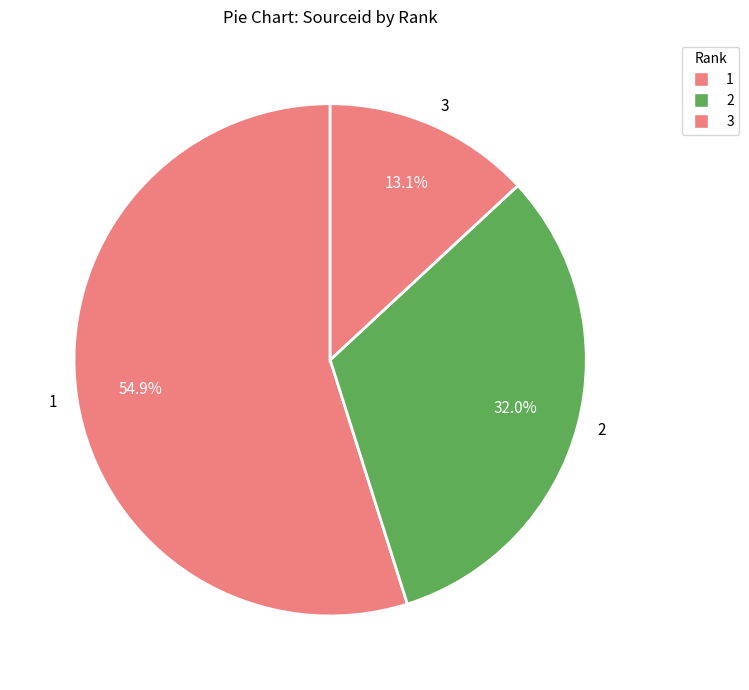

Do 1 and 2 together represent more than half of the pie?

Yes